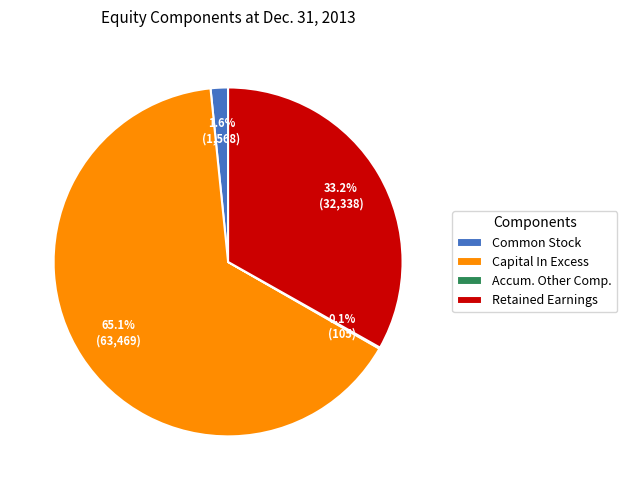

How much of the chart is everything except Retained Earnings?

66.8%